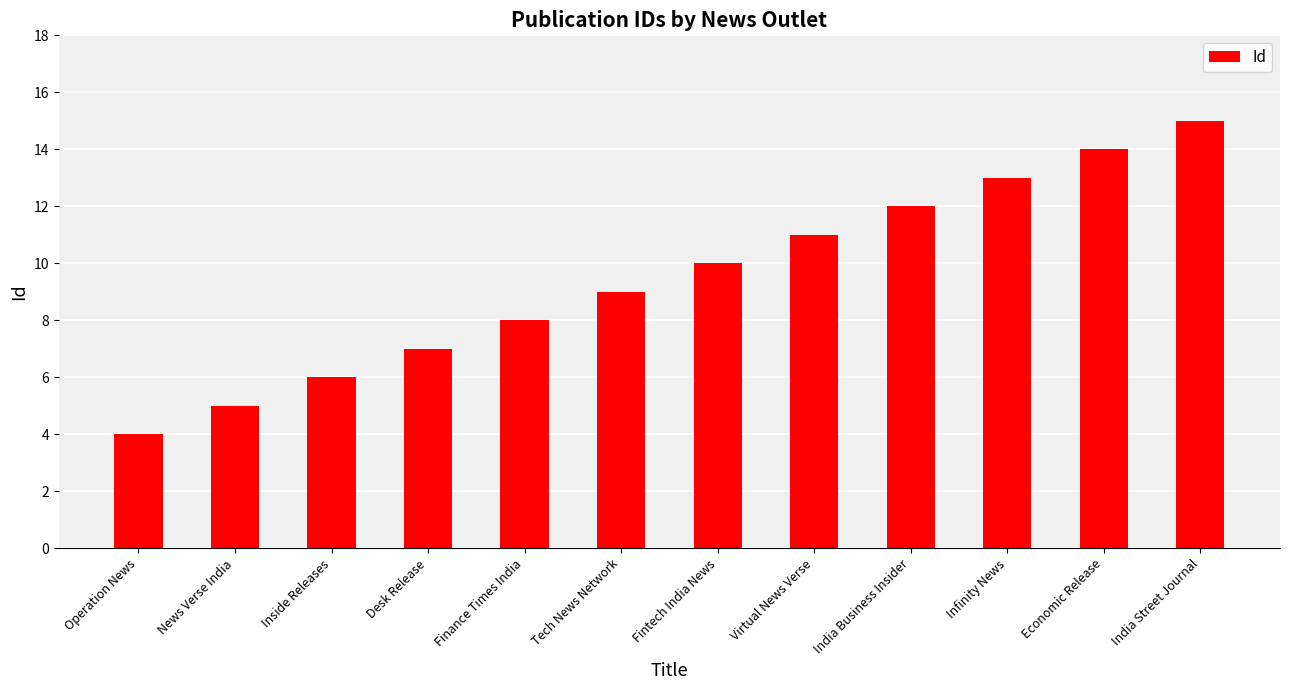

What is the label of the 1st bar from the right?

India Street Journal